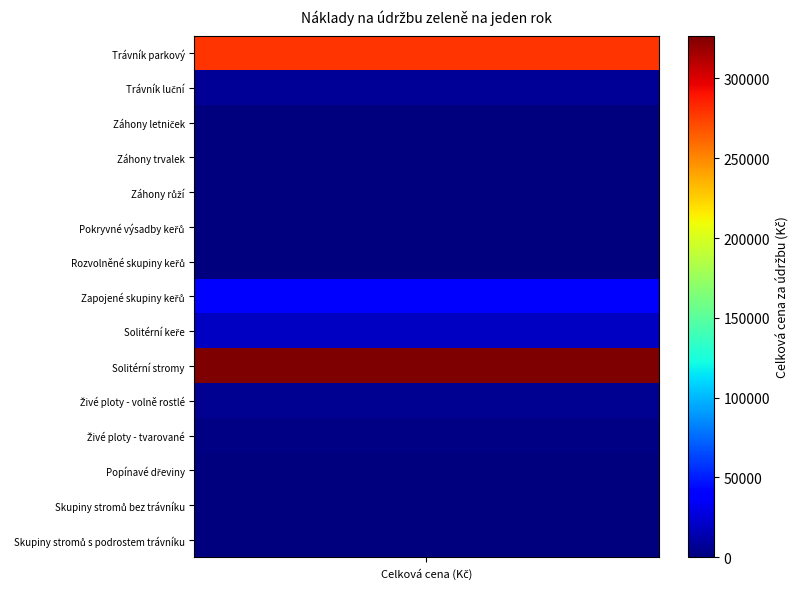

What is the sum of the values at Živé ploty - tvarované and Skupiny stromů bez trávníku?

1317.6